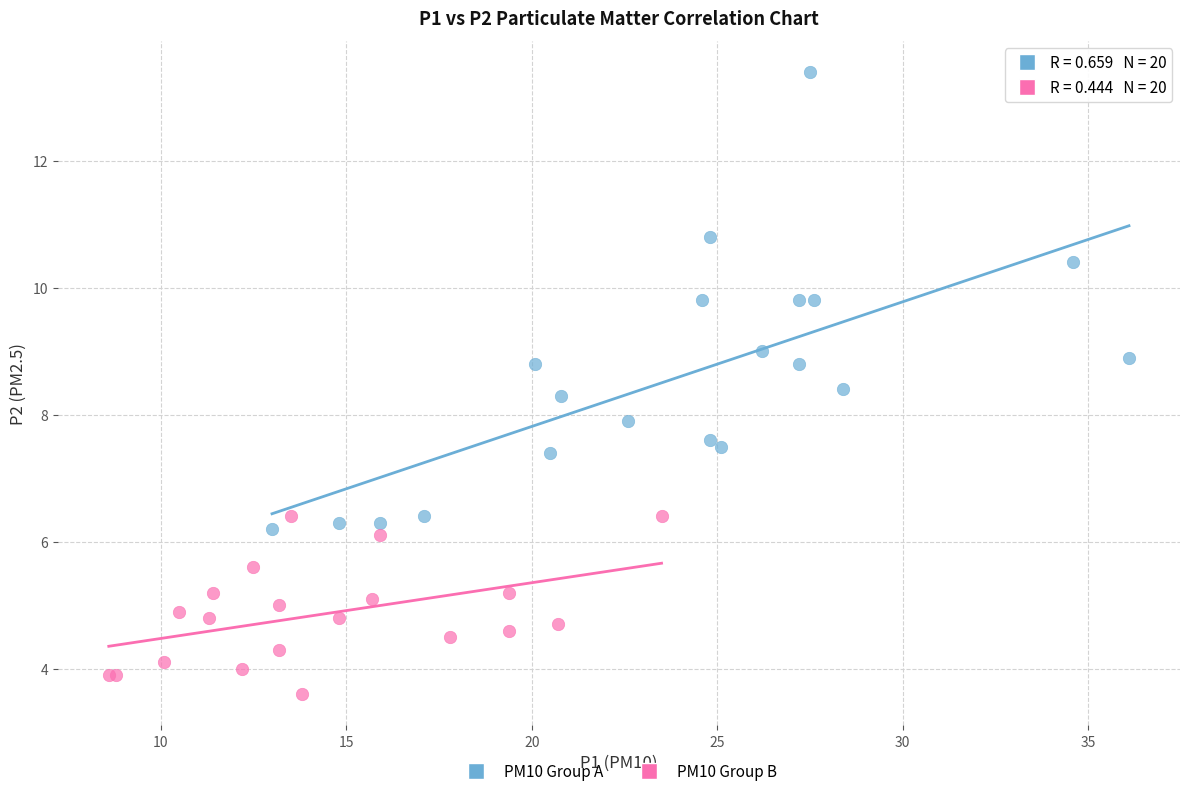

Which series contains the highest Y value?

PM10 Group A